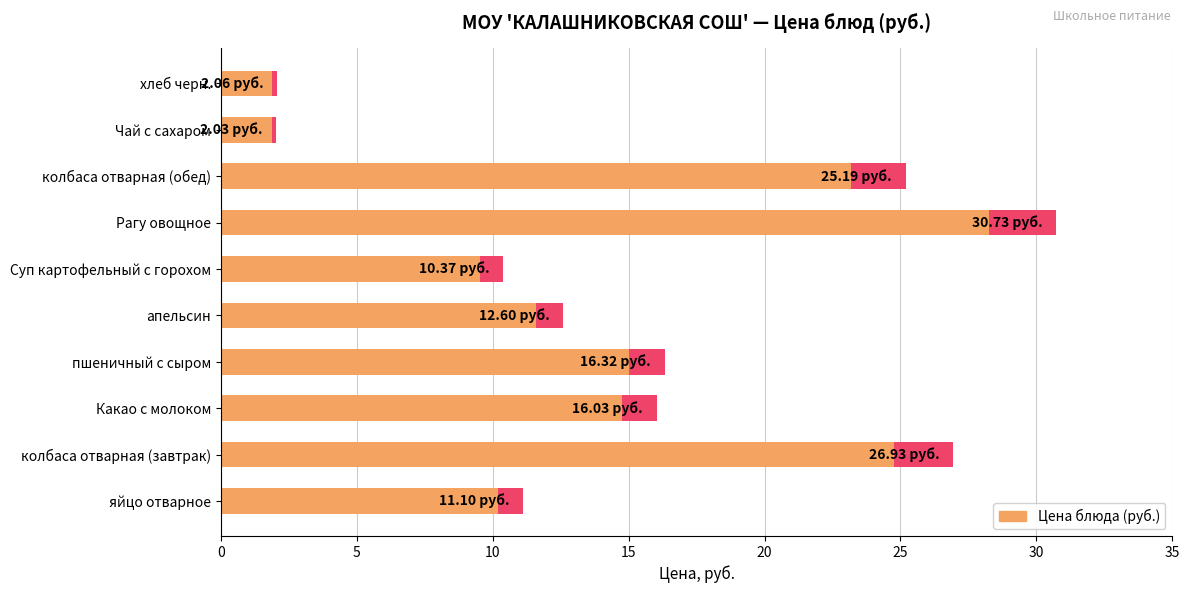

Is it true that the value at Рагу овощное is 11.8?

False